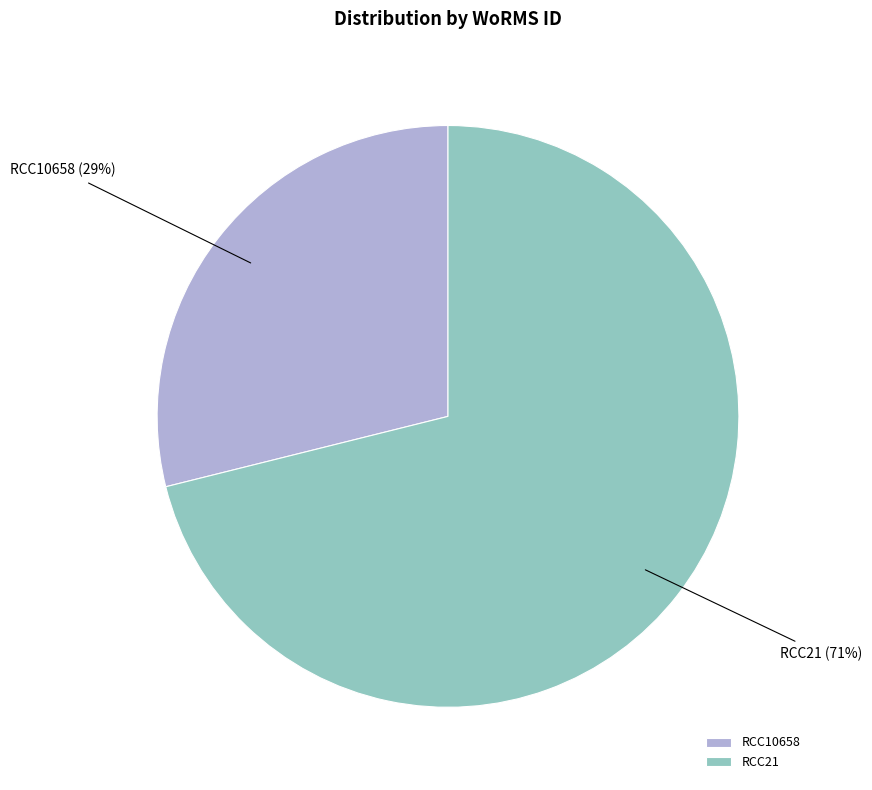

Is it true that RCC21 is 82% of the pie?

False